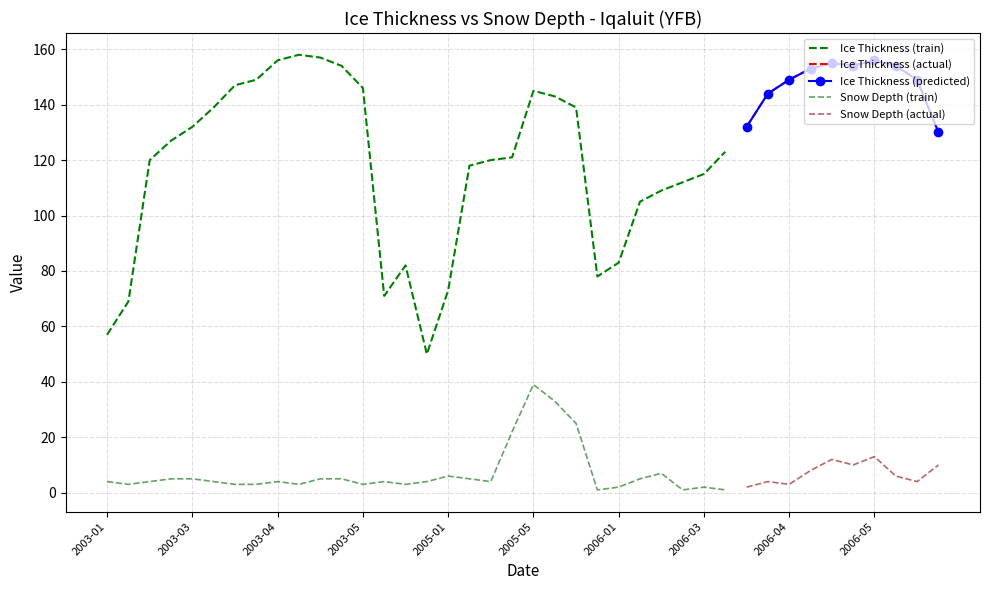

Count the number of categories in the chart.

40